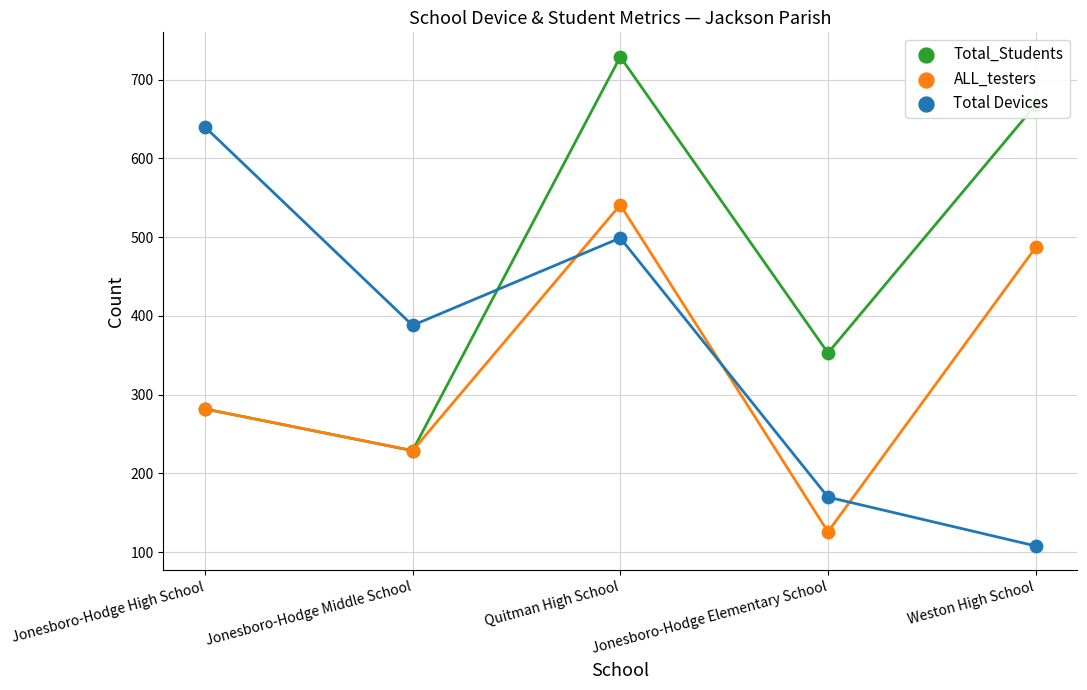

Which series has the largest total across all categories?

Total_Students